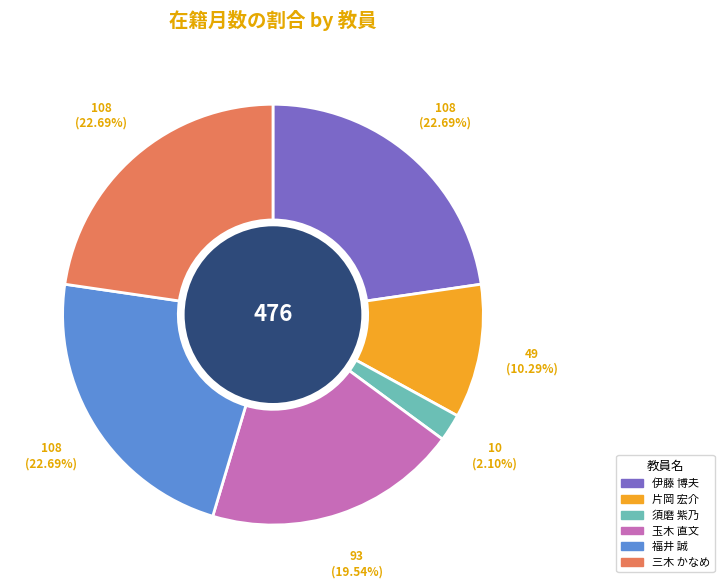

Is it true that 玉木 直文 is 20% of the pie?

True